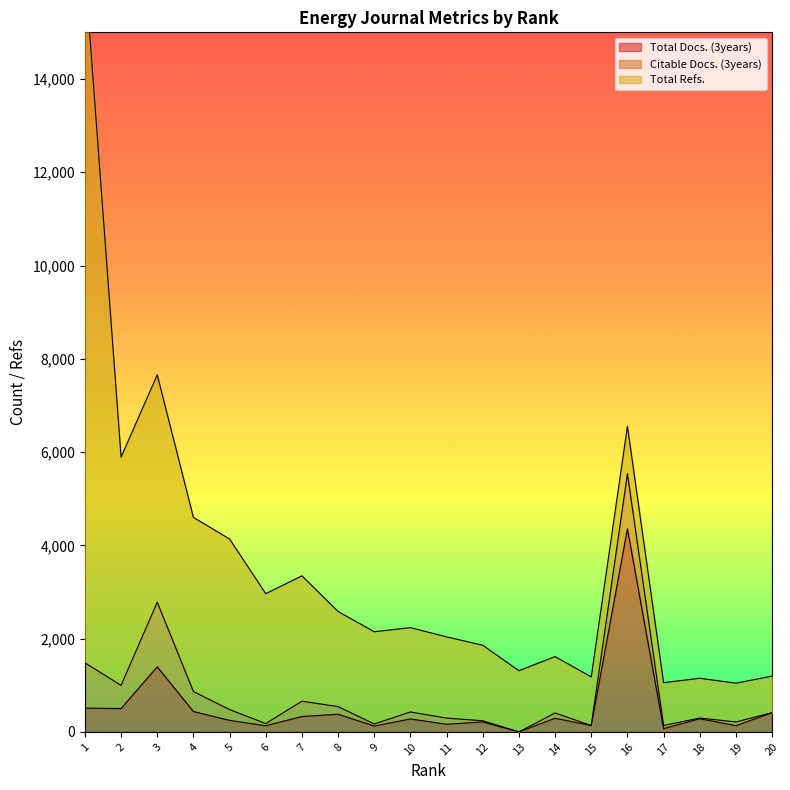

At which category does the chart reach its minimum across all series?

13